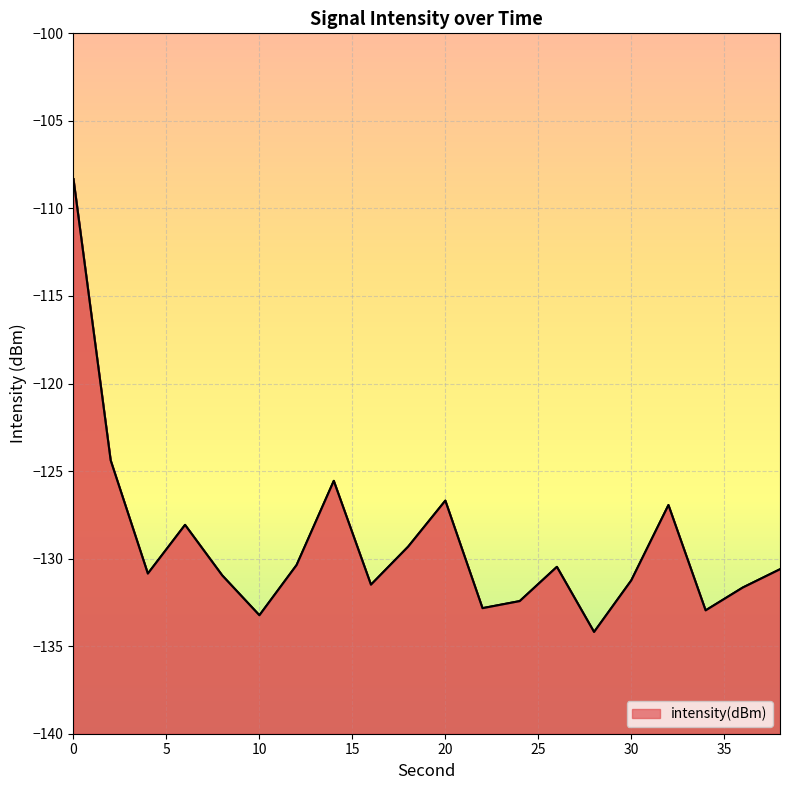

List the labels in order of value, largest first.

0, 2, 14, 20, 32, 6, 18, 12, 26, 38, 4, 8, 30, 16, 36, 24, 22, 34, 10, 28